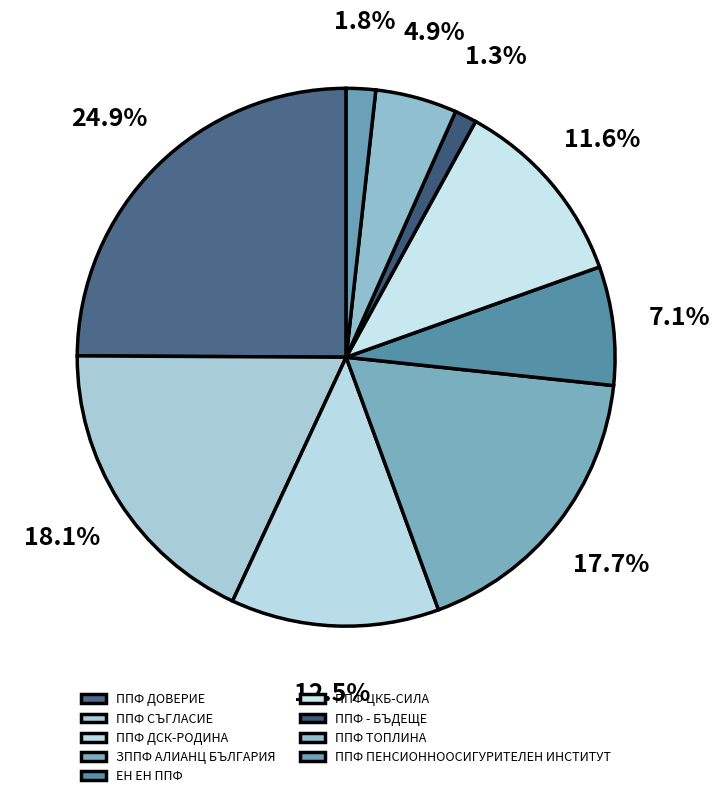

Combined, do ППФ ТОПЛИНА and ППФ ЦКБ-СИЛА account for over 50%?

No